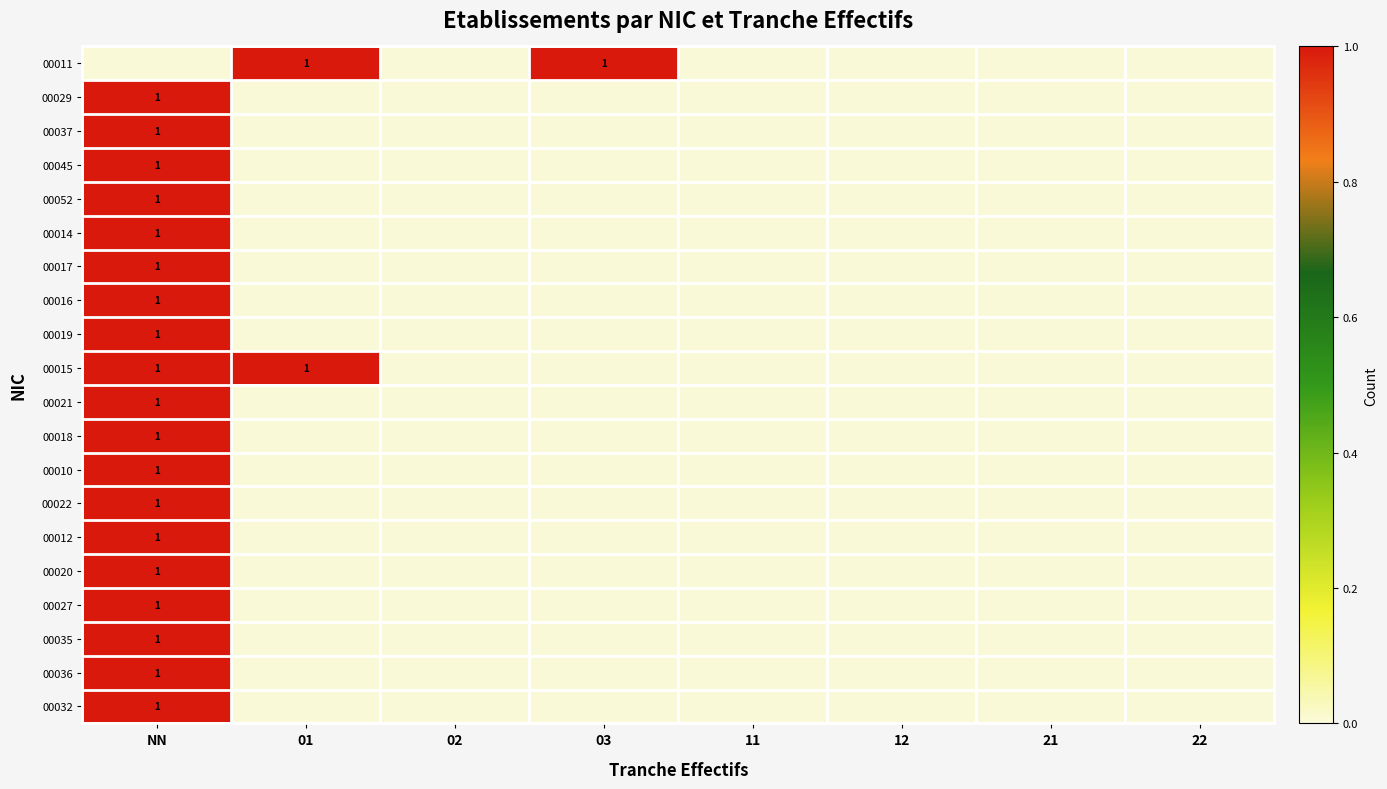

At which category is the sum across all series the highest?

NN